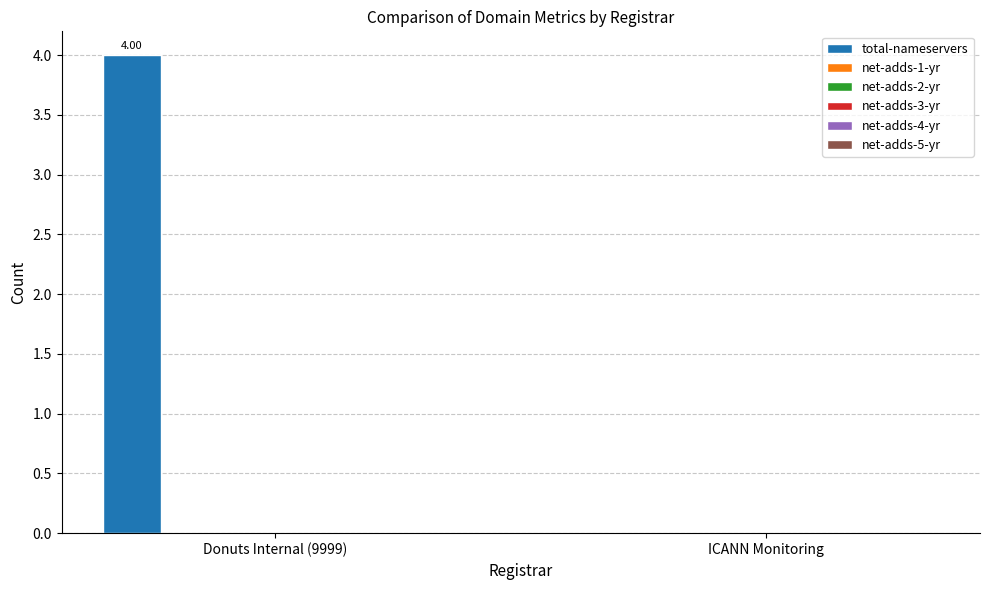

What is the sum of all values?

4